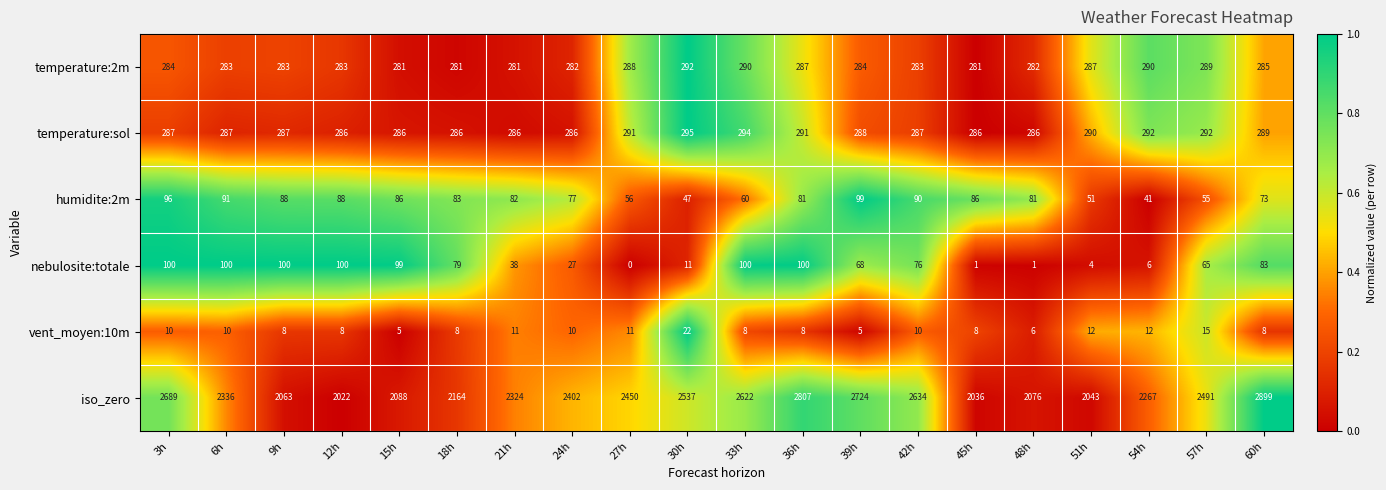

Which series has the largest total across all categories?

iso_zero